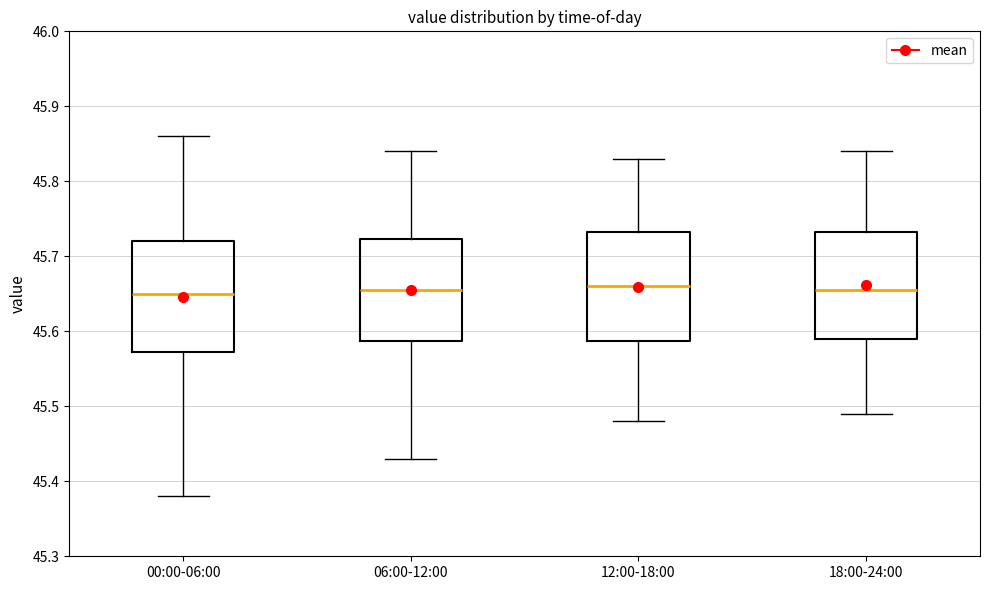

Reading left to right, transcribe this box plot: for each box, give where its median line is, the range the box spans, and where its two whiskers end, as read against the y-axis. The values are not printed on the chart, so give them approximately, as read against the axis.

00:00-06:00: median 45.65, box 45.57 to 45.72, whiskers 45.38 to 45.86
06:00-12:00: median 45.66, box 45.59 to 45.72, whiskers 45.43 to 45.84
12:00-18:00: median 45.66, box 45.59 to 45.73, whiskers 45.48 to 45.83
18:00-24:00: median 45.66, box 45.59 to 45.73, whiskers 45.49 to 45.84